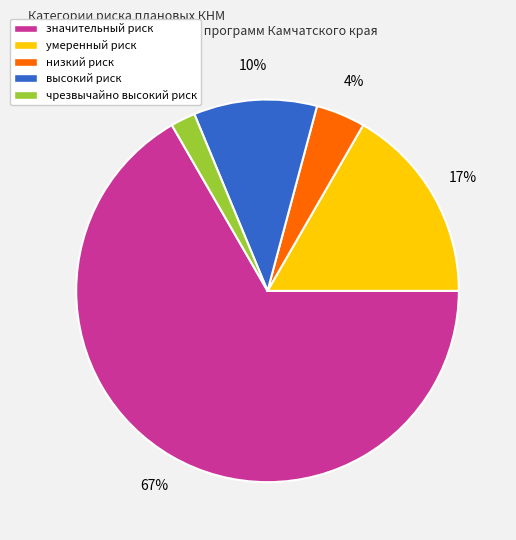

Count the number of slices in the pie.

5